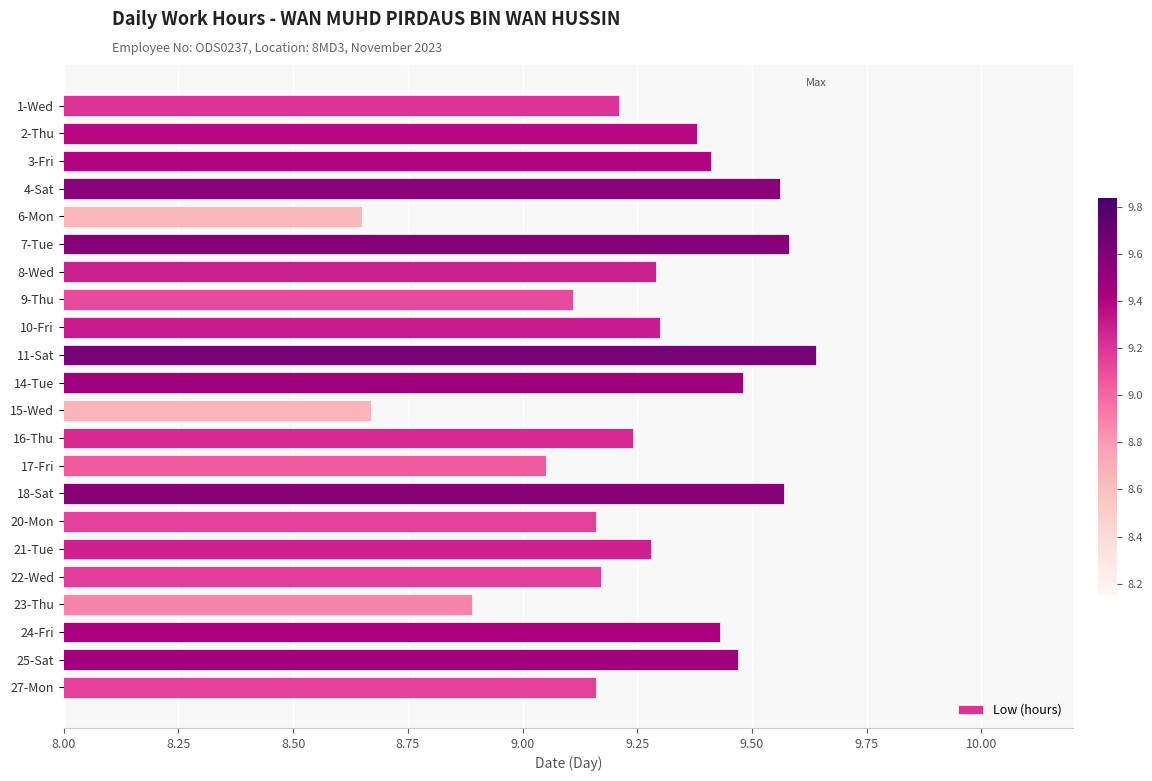

At which label is the value closest to 9?

17-Fri